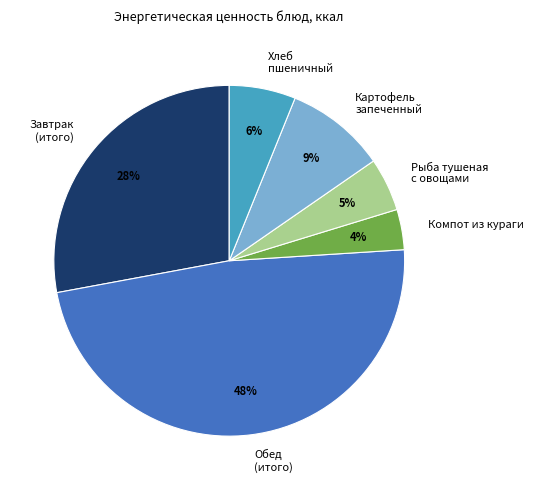

Does Компот из кураги account for over 50% of the chart?

No